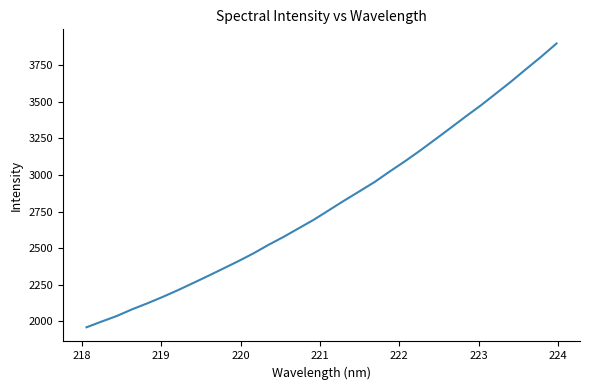

How many distinct data groups are displayed?

1